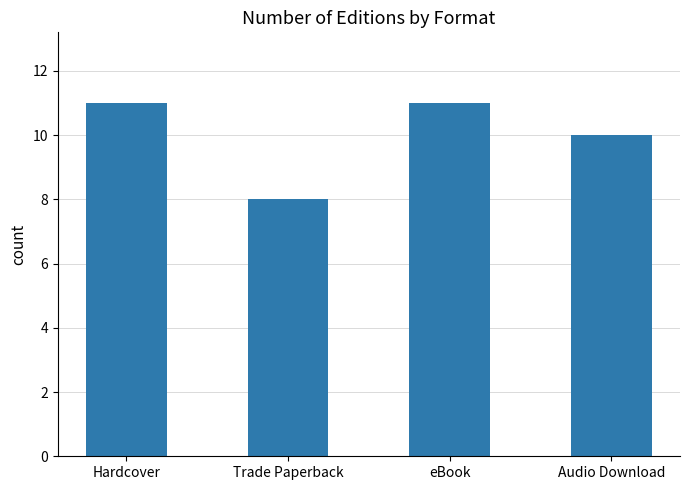

Which label corresponds to the smallest value in the chart?

Trade Paperback